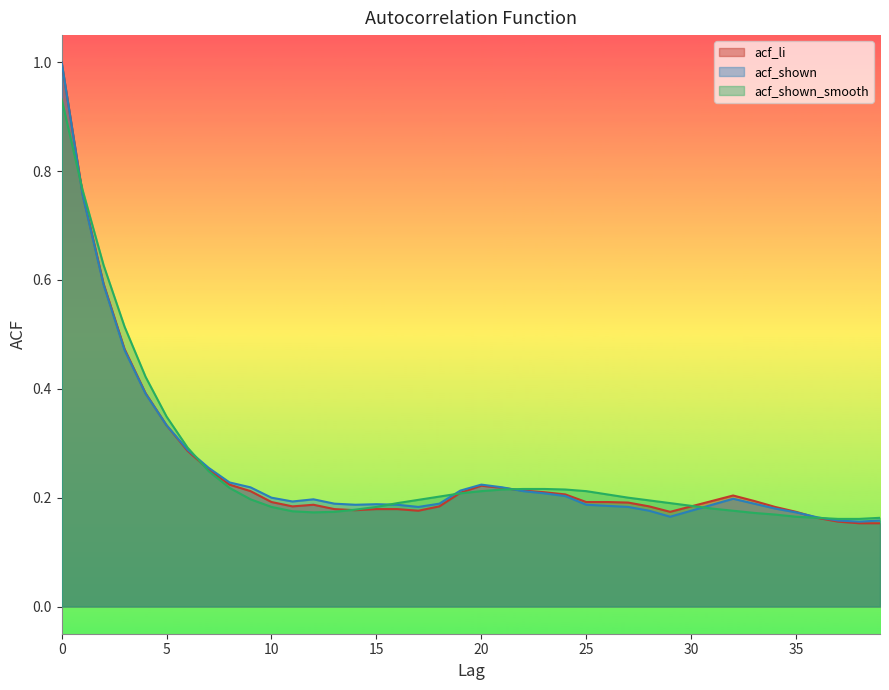

At 26, list the series in order from smallest to largest.

acf_shown, acf_li, acf_shown_smooth